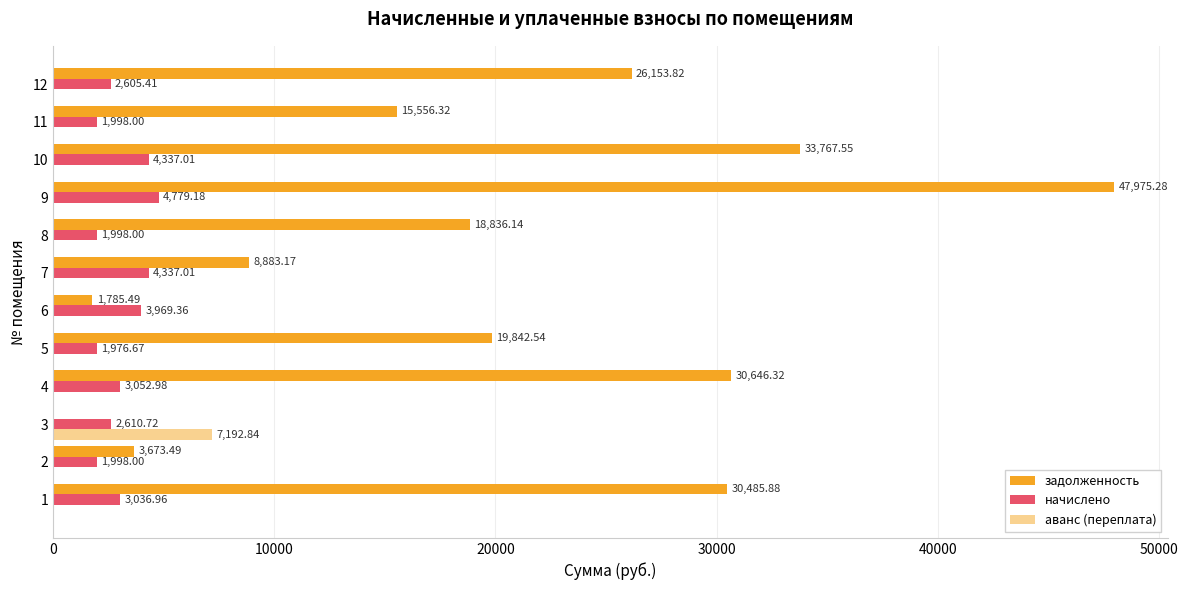

Count the number of categories in the chart.

12